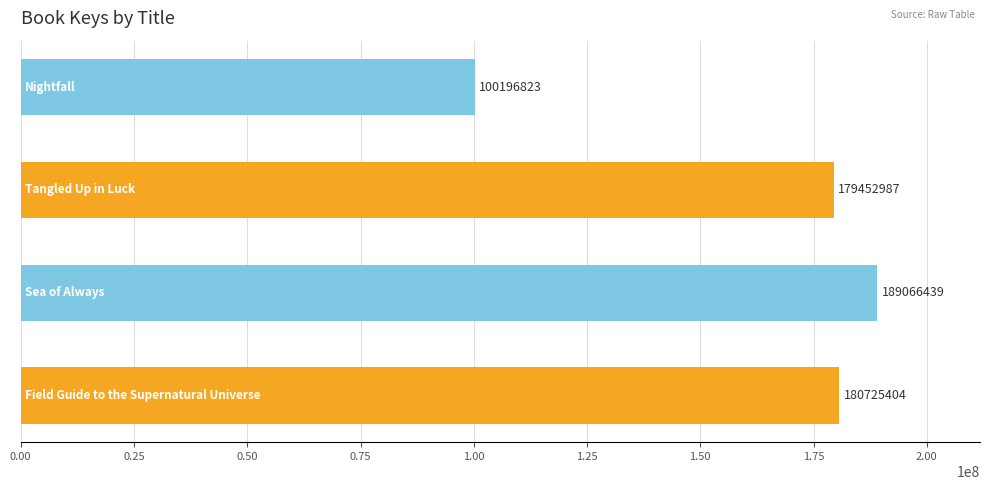

Are the bars horizontal?

Yes